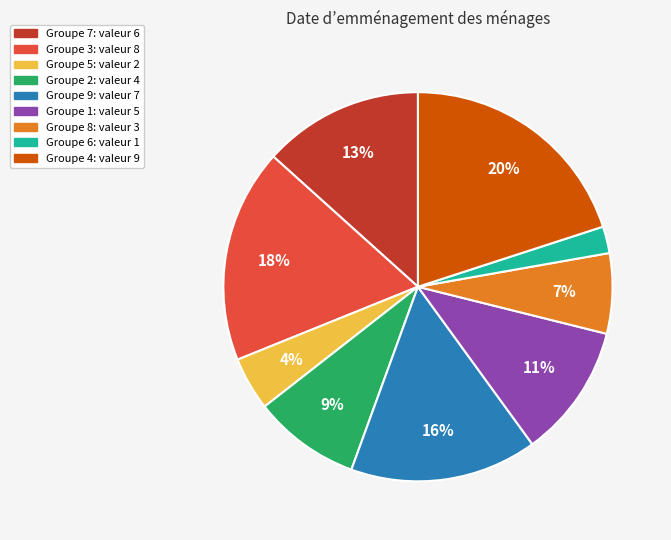

To the nearest percent, what is the difference between the largest and smallest slice percentages?

18%